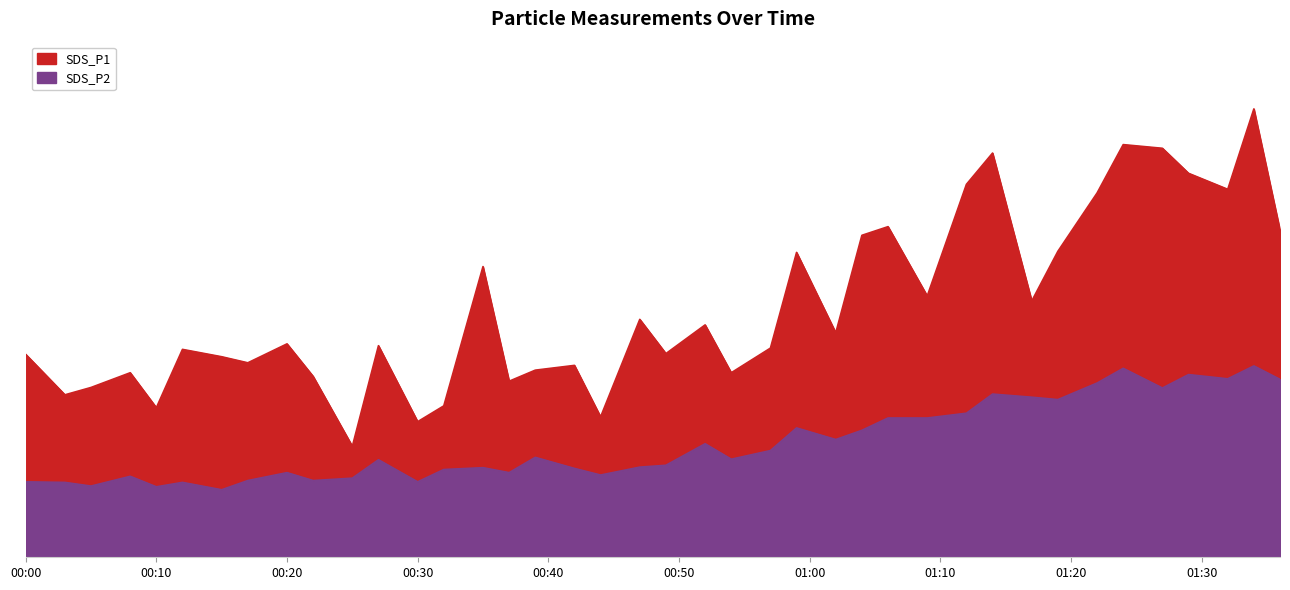

Is the value of SDS_P1 at 2023-01-06 00:44 greater than the value of SDS_P2 at 2023-01-06 01:36?

No